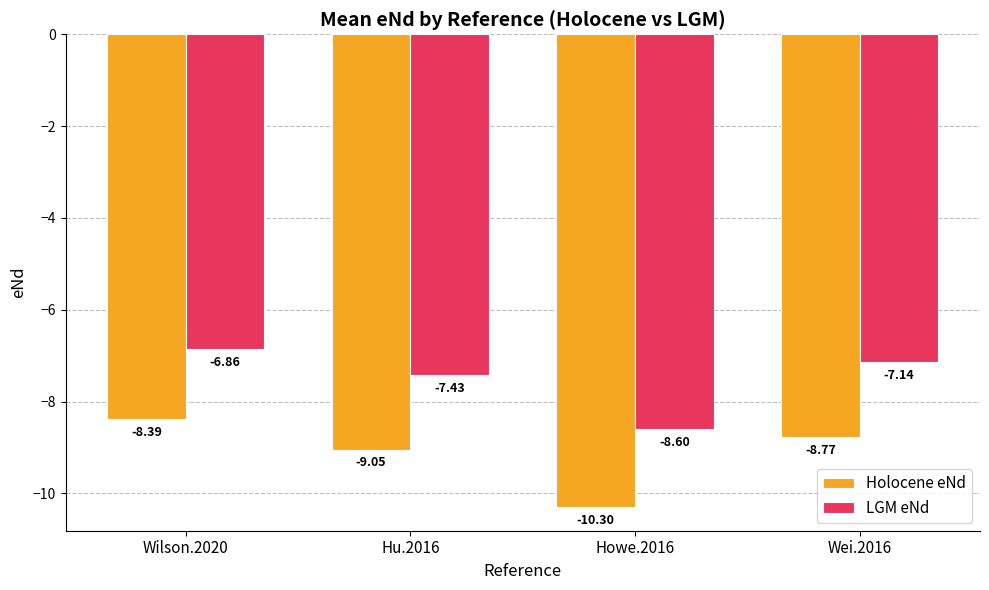

What is the sum of all Holocene eNd values?

-36.5